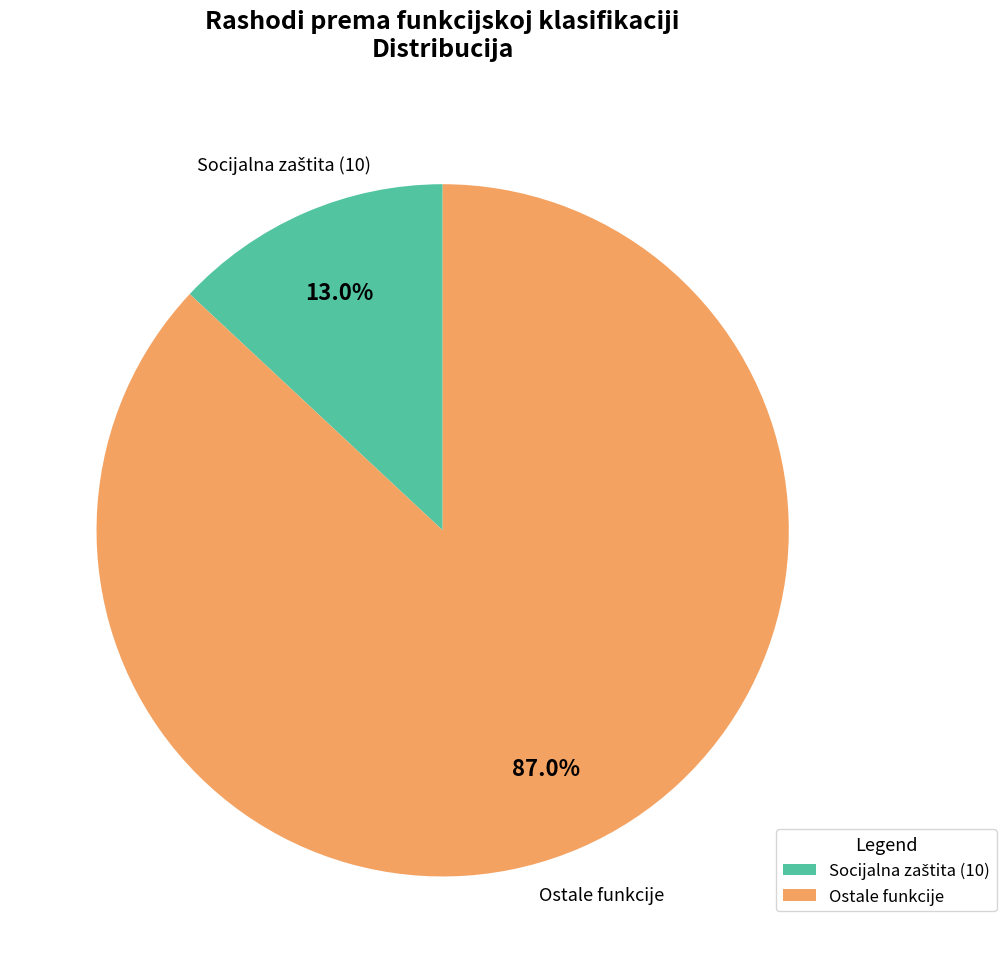

What is the largest slice in the pie chart?

Ostale funkcije